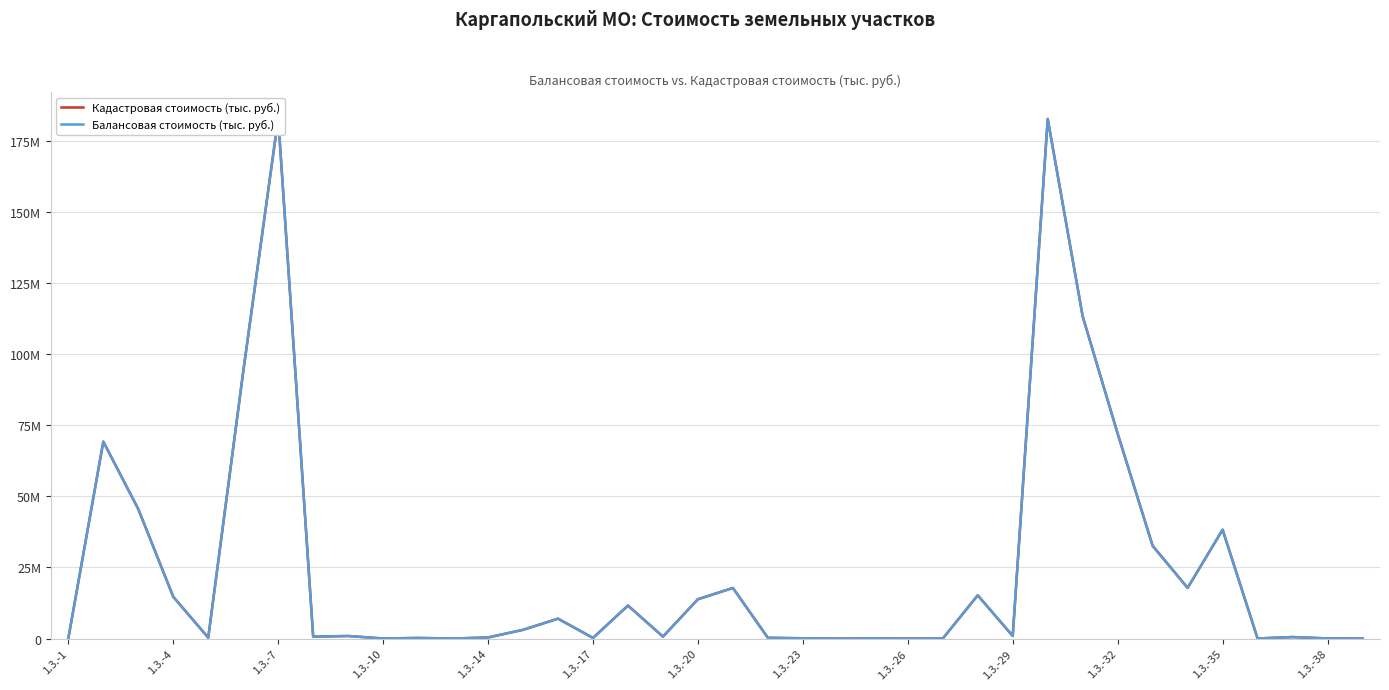

Which series has the largest total across all categories?

Кадастровая стоимость (тыс. руб.)